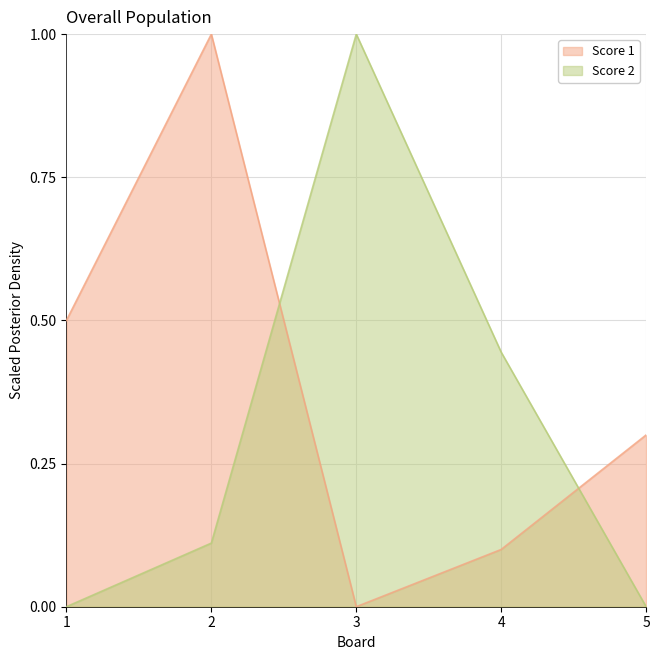

How many data points does each series have?

5